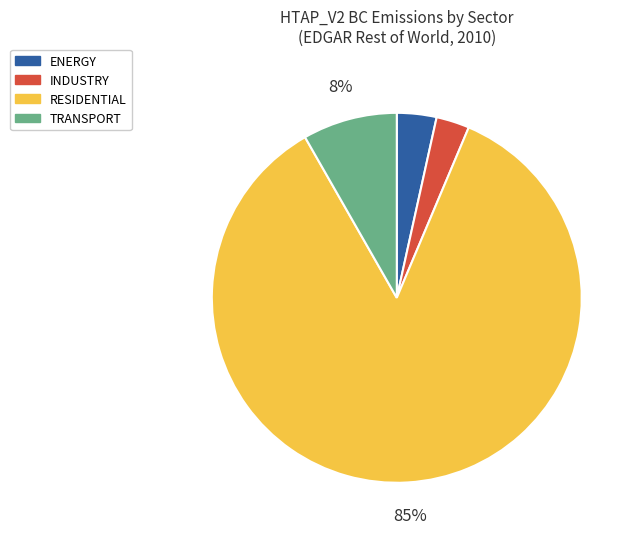

To the nearest percent, what percentage of the pie is TRANSPORT?

8%